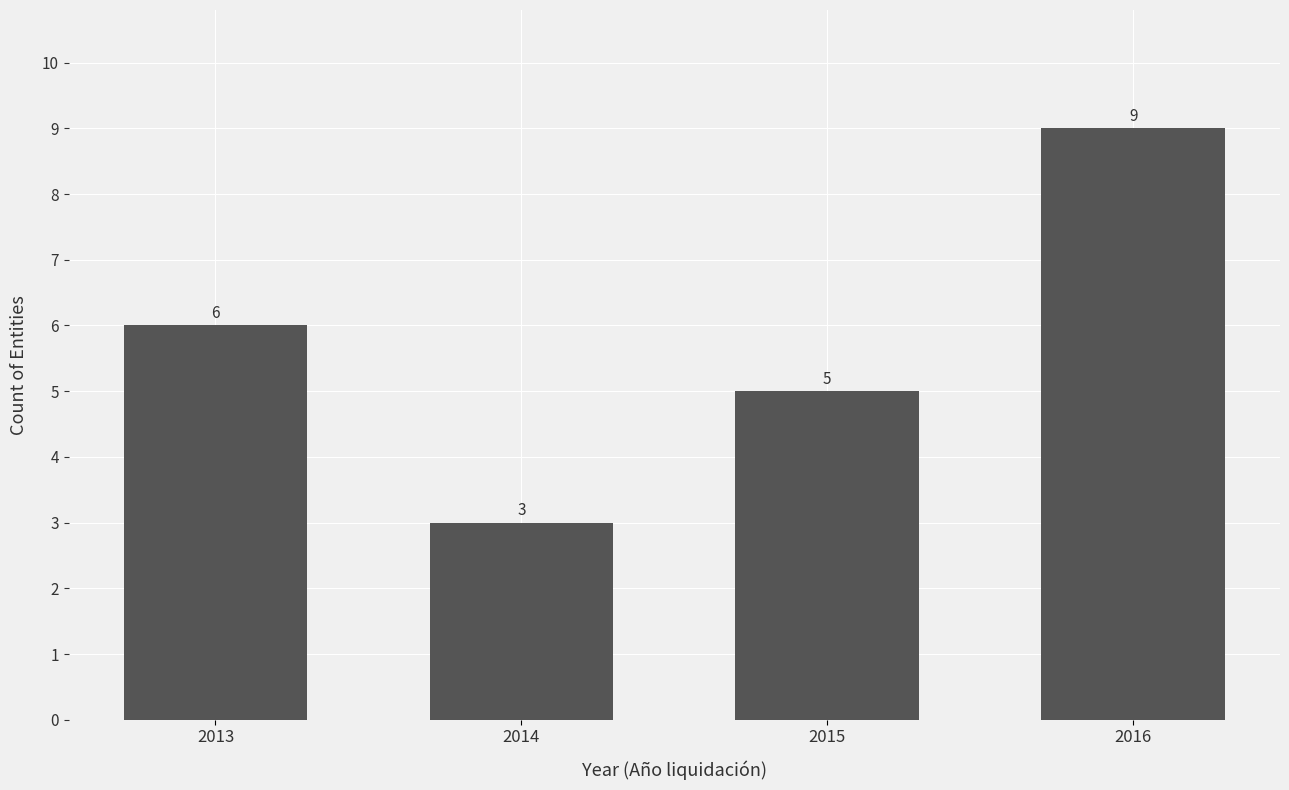

Between 2015 and 2014, which is larger?

2015